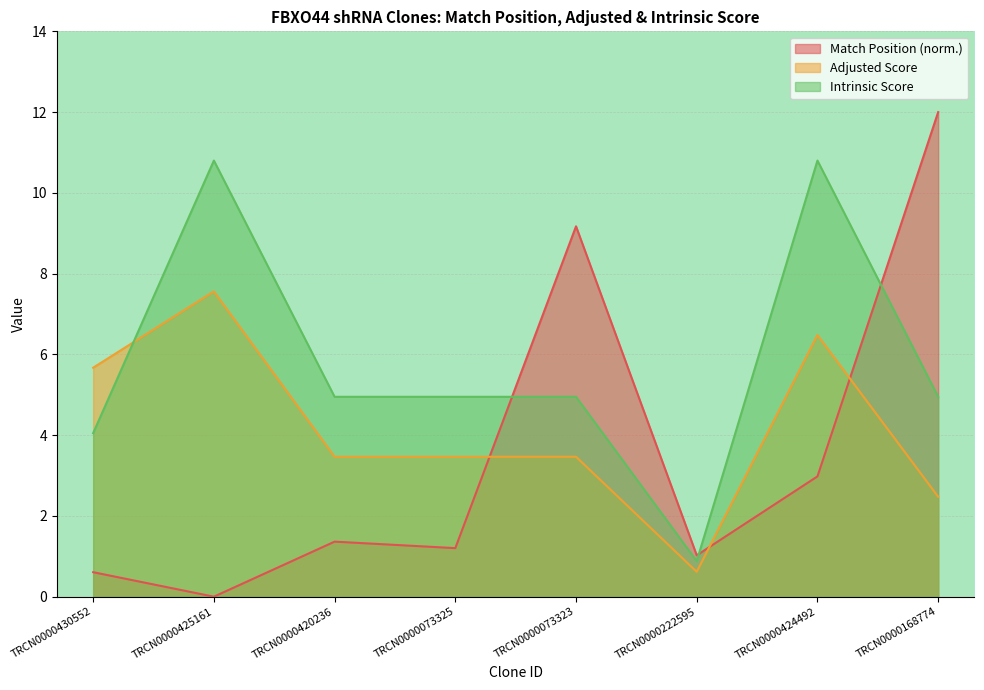

How many values in Match Position are above zero?

7